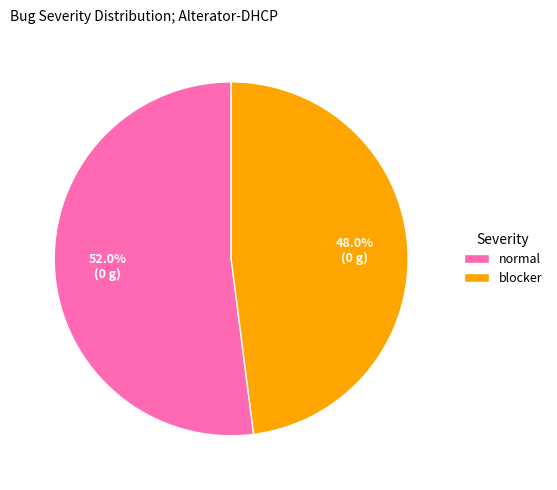

What percentage is the blocker slice, to the nearest percent?

48%